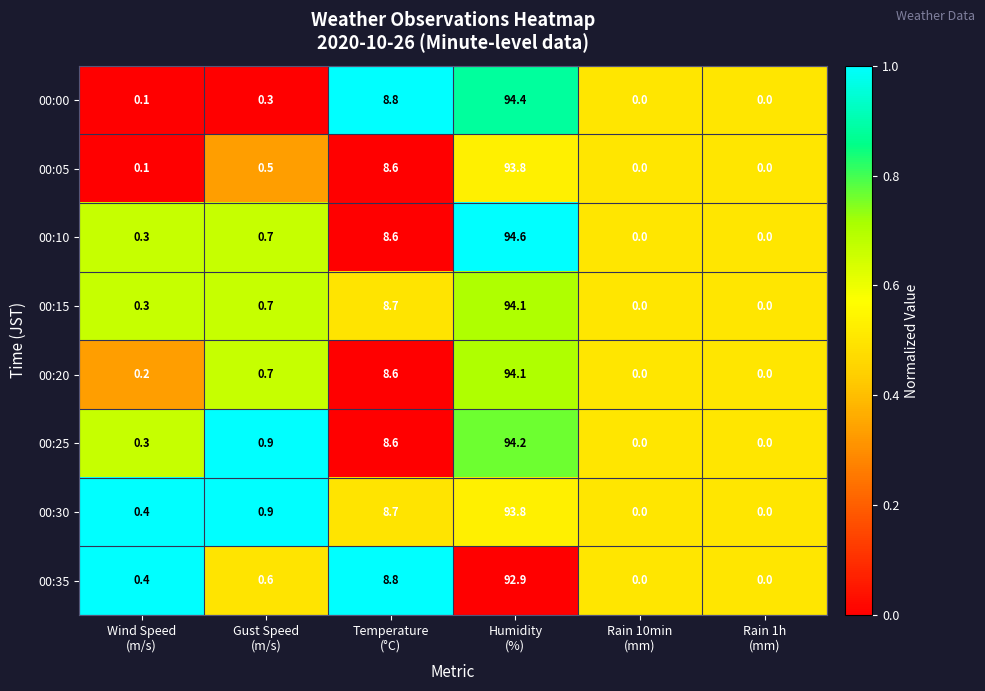

What is the maximum value shown in the chart?

94.6